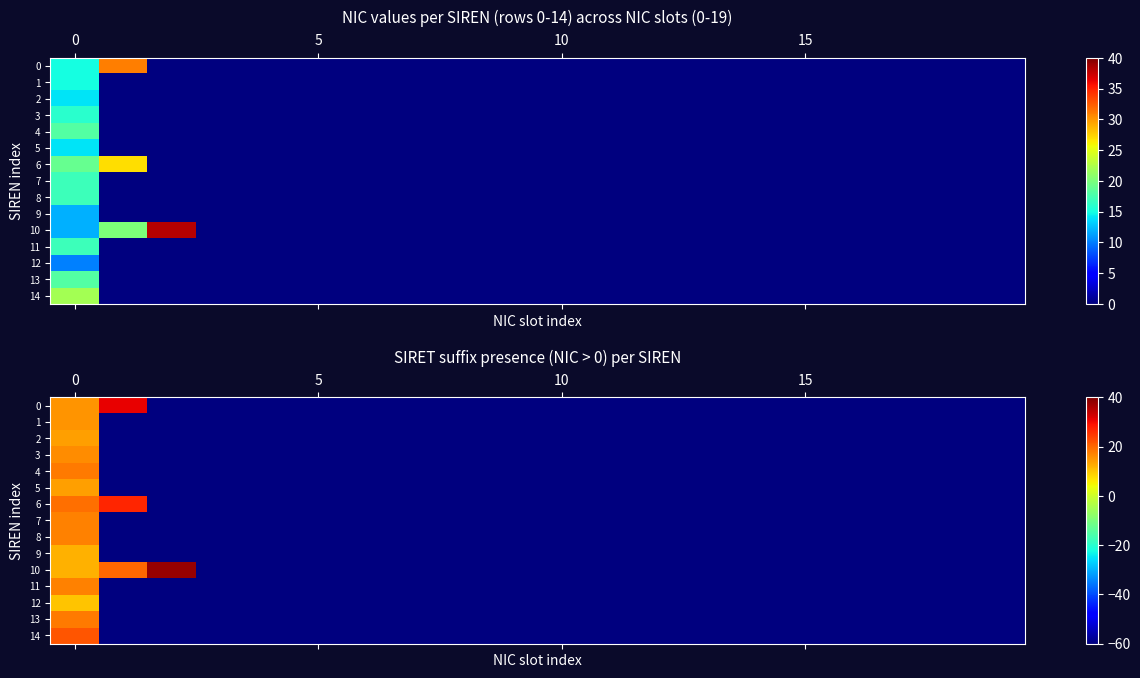

What value does the 5 series have at 10?

-60